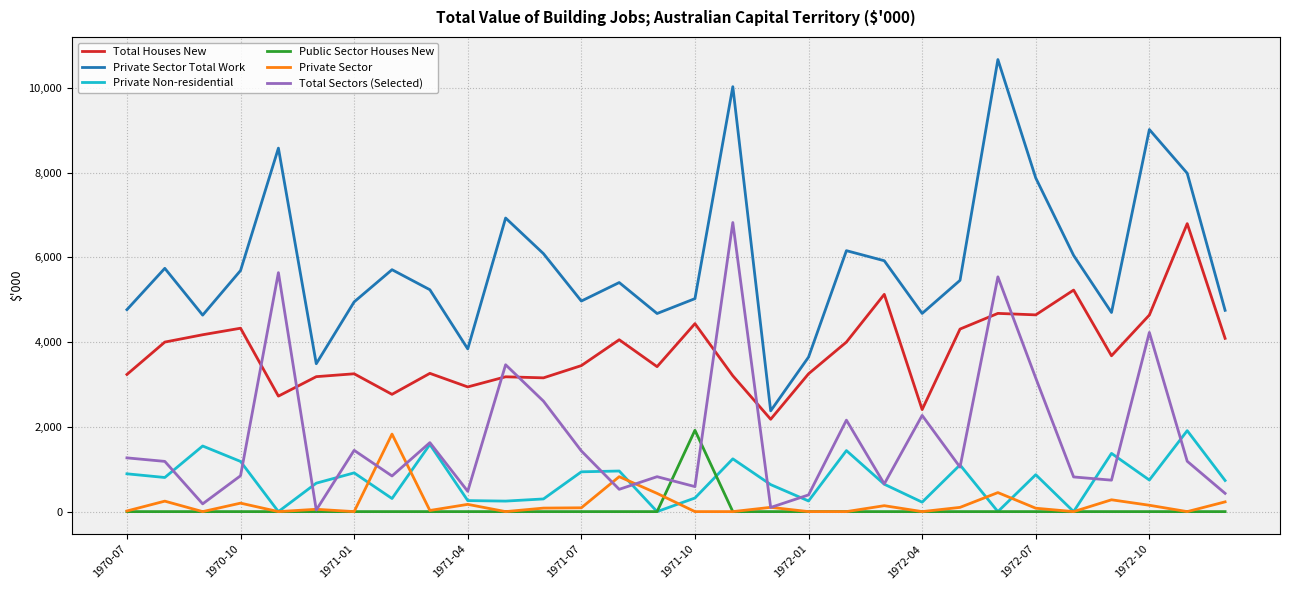

What is the maximum value for Total Sectors (Selected)?

6821